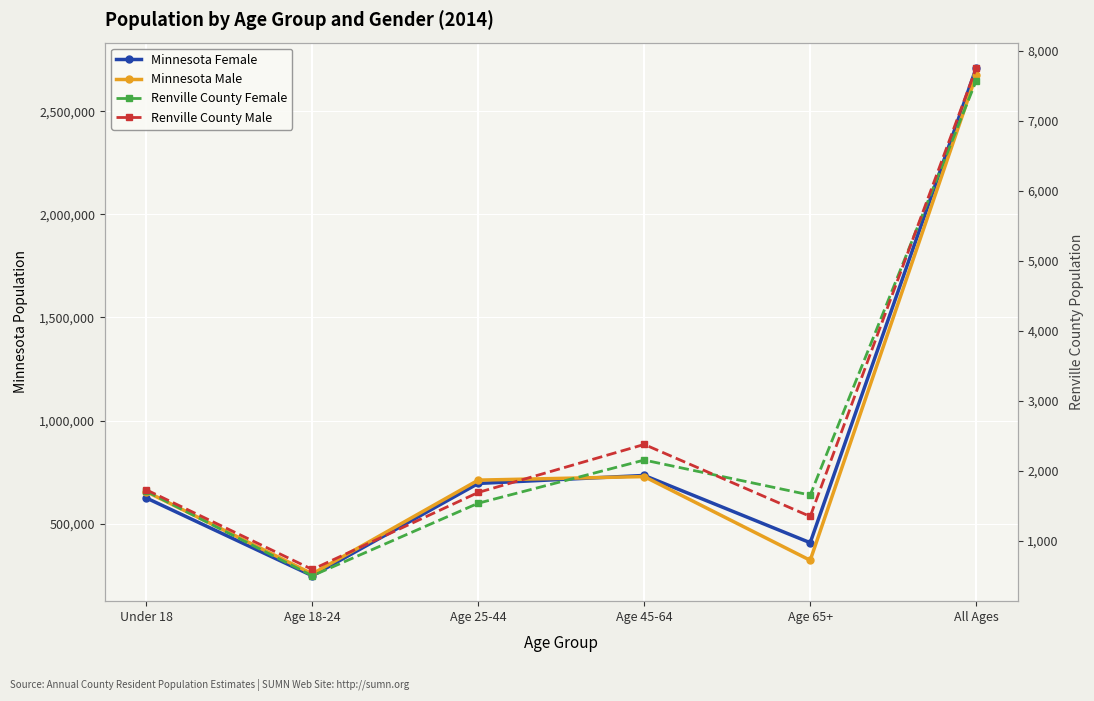

Between Age 18-24 and All Ages, which series saw the biggest shift?

Minnesota Female